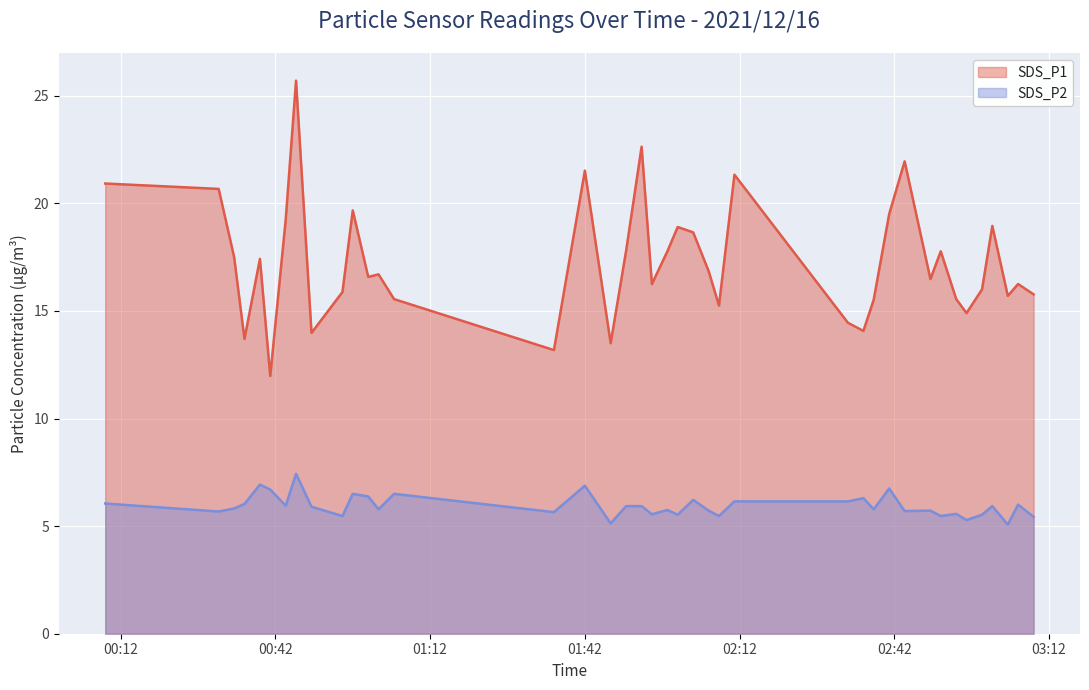

True or false: SDS_P2 has more than 2 points higher than both neighbors.

True